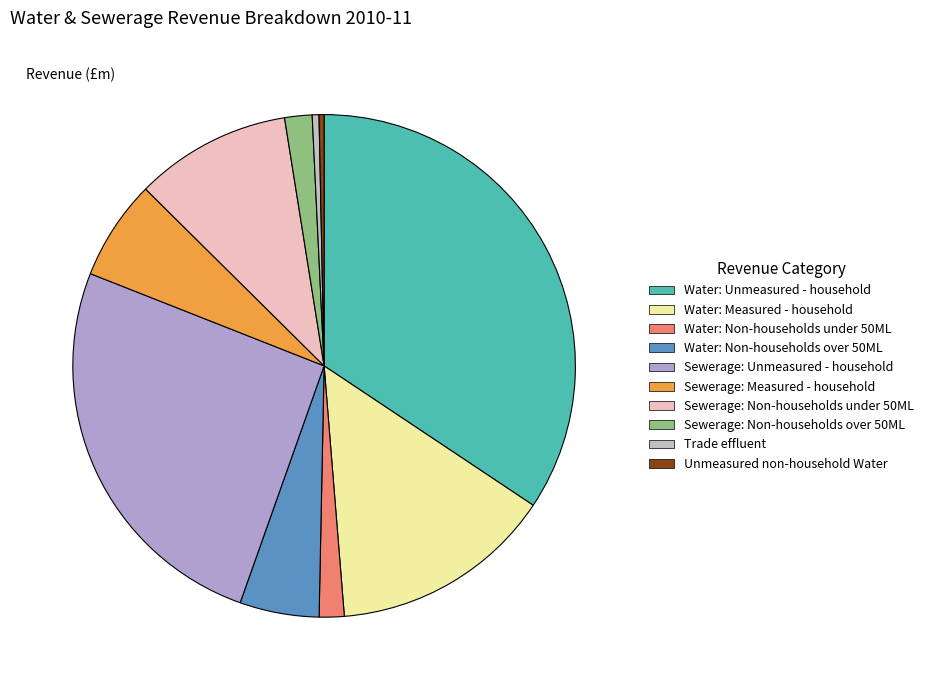

What is the change in value from Sewerage: Non-households under 50ML to Sewerage: Non-households over 50ML?

-48.1